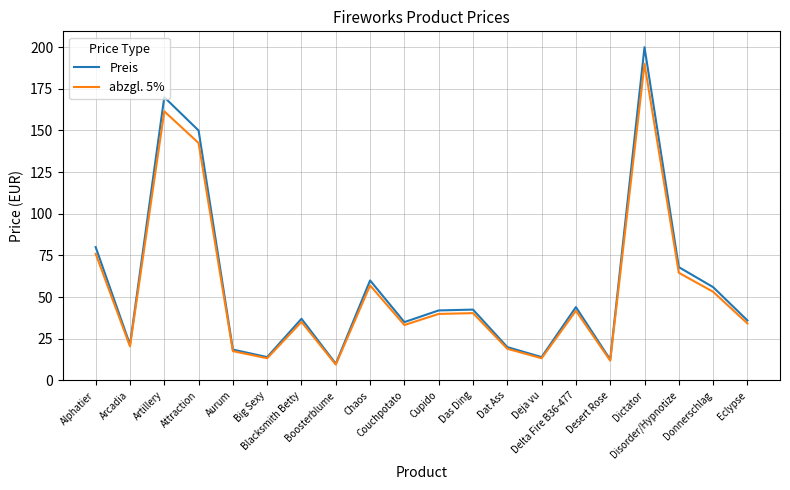

List the series in order of their peak value, highest first.

Preis, abzgl. 5%